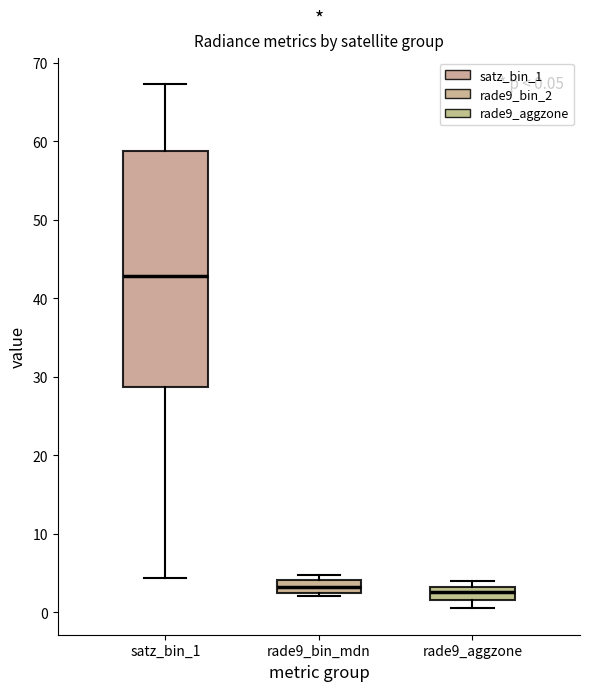

Comparing the boxes themselves (not the whiskers), which one is the tallest?

satz_bin_1